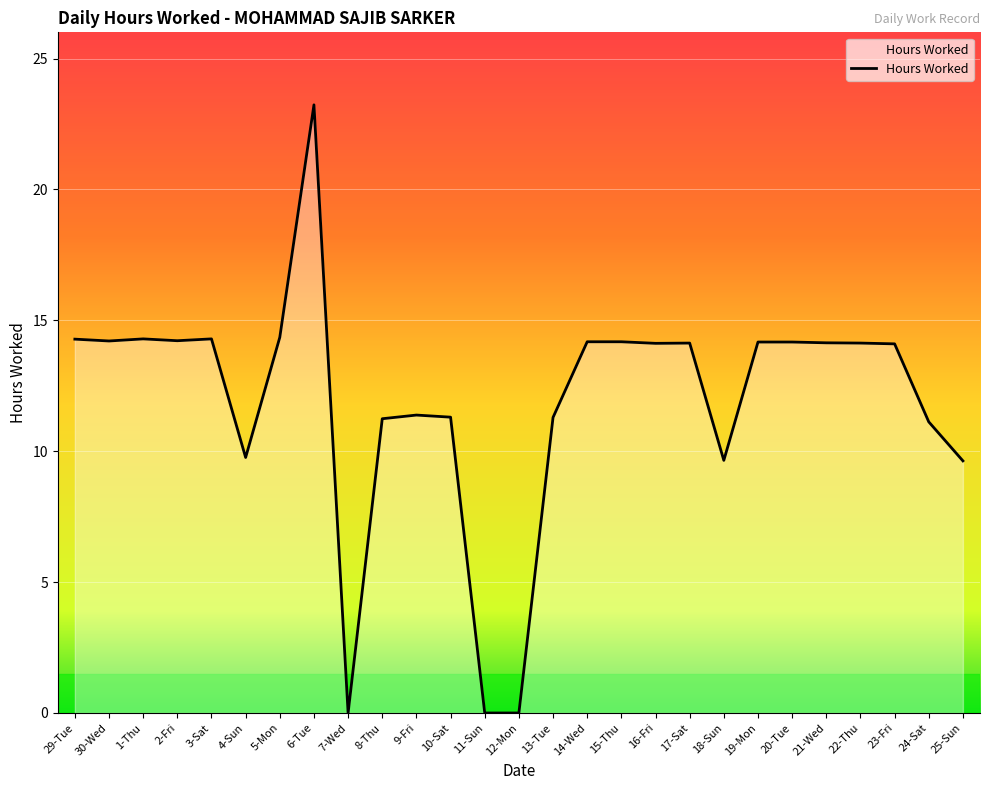

What is the change in value from 6-Tue to 10-Sat?

-11.9